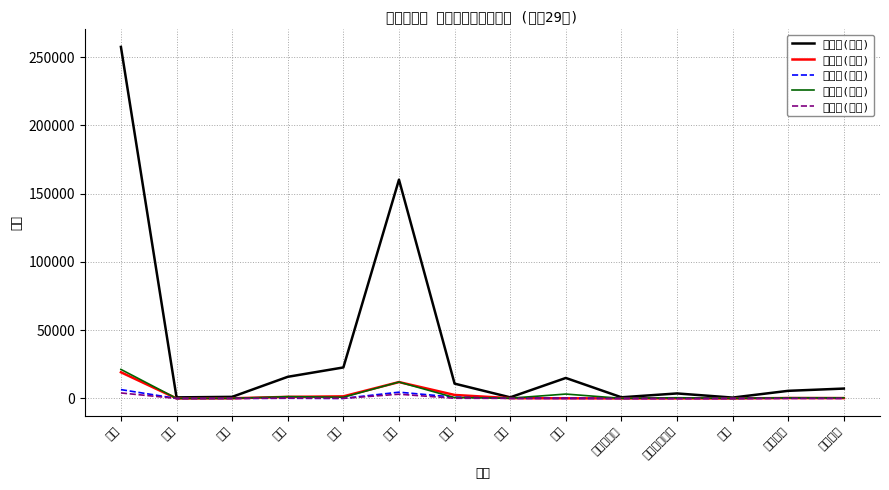

Where is 単独犯(成人) nearest to the value 129015?

窃盗